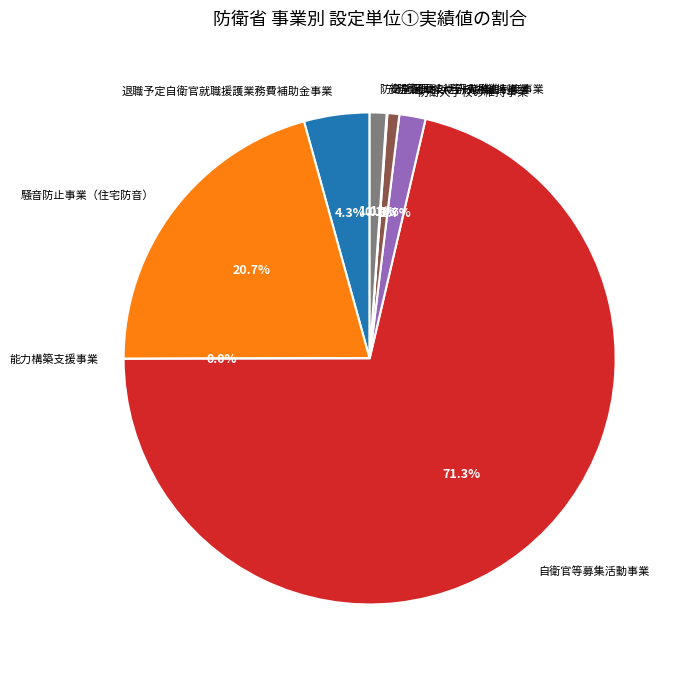

What is the largest slice in the pie chart?

自衛官等募集活動事業